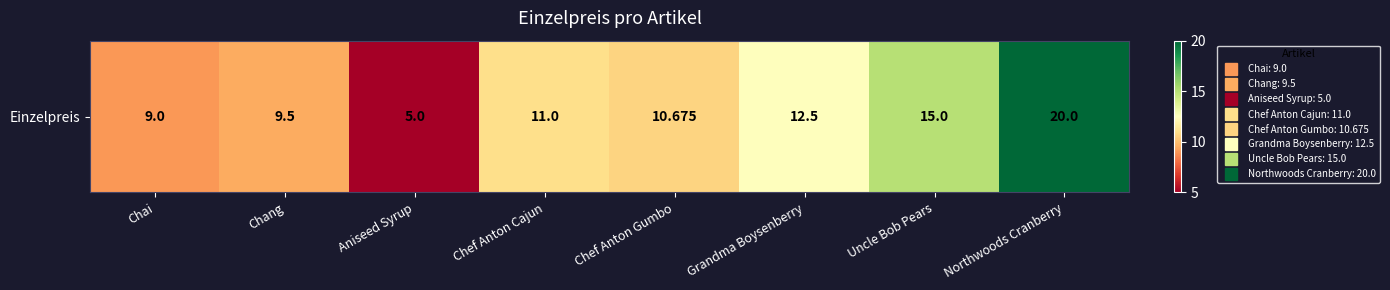

Reading right to left, what are all the values shown in this chart?

20.0	15.0	12.5	10.7	11.0	5.0	9.5	9.0